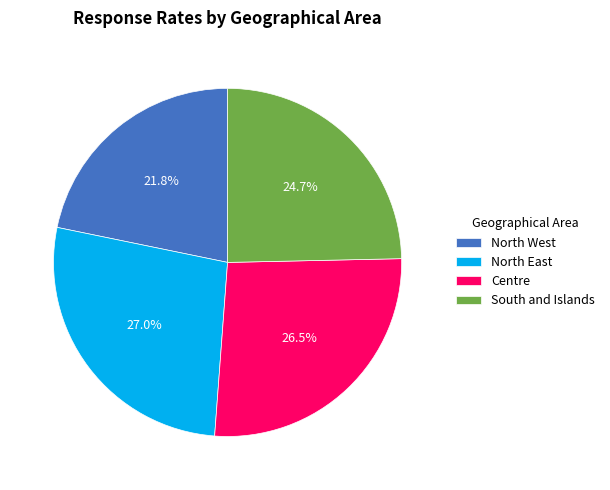

The North West slice represents 7% of the pie. True or false?

False